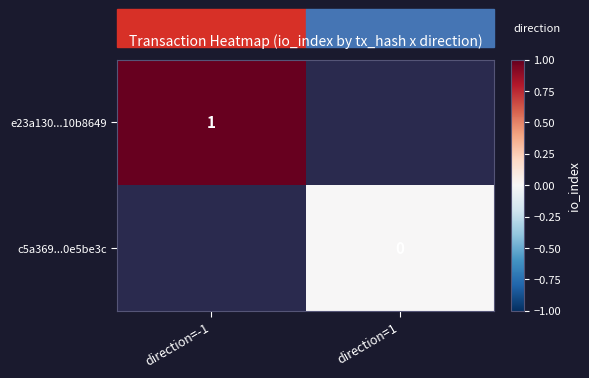

The value of e23a130...10b8649 at direction=-1 is 1. True or false?

True